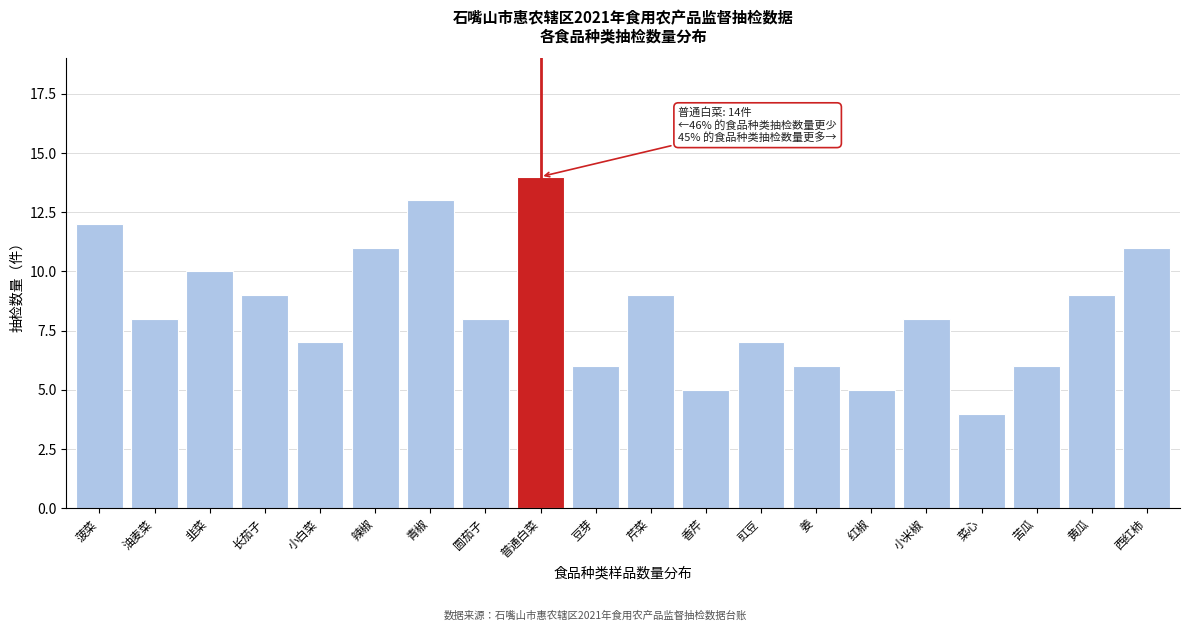

Reading right to left, transcribe all the data shown in this chart.

11	9	6	4	8	5	6	7	5	9	6	14	8	13	11	7	9	10	8	12